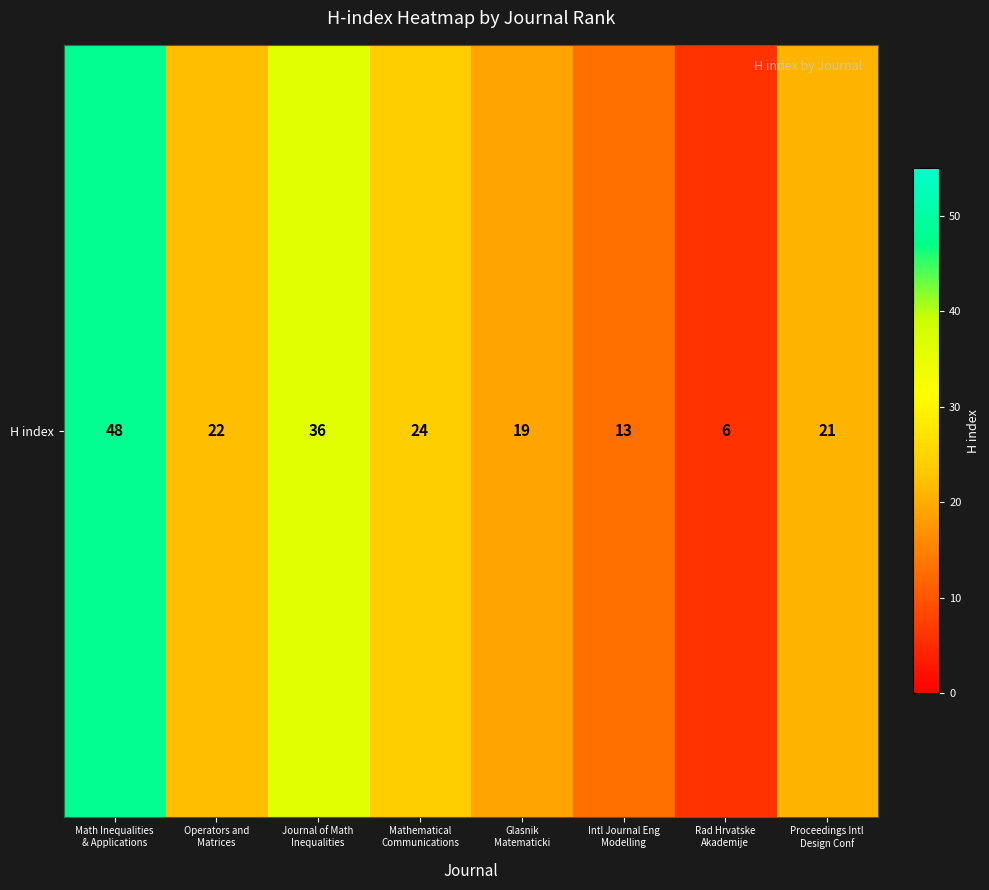

What is the minimum value shown in the chart?

6